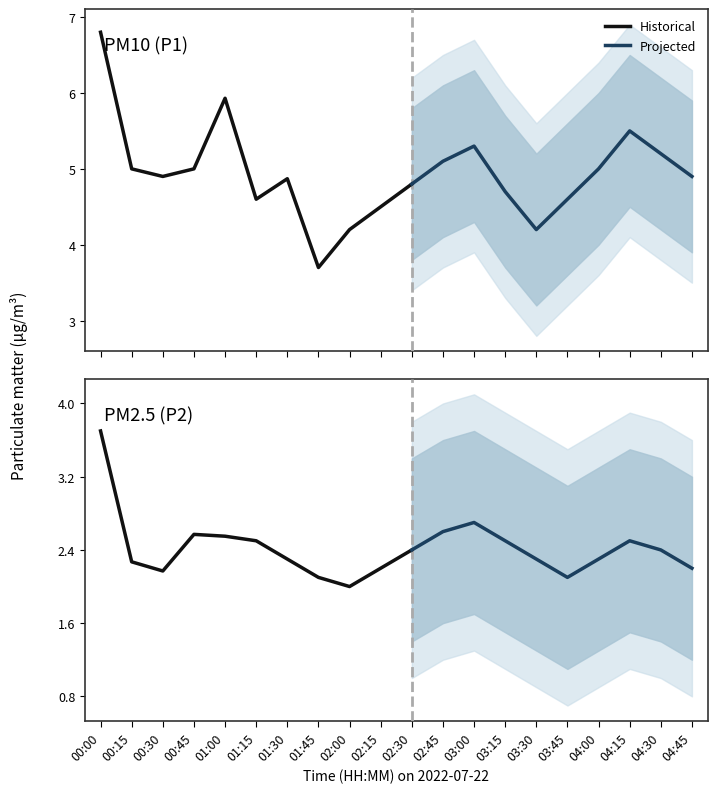

Reading right to left, transcribe all the data shown in this chart.

P1: 04:45=4.9	04:30=5.2	04:15=5.5	04:00=5.0	03:45=4.6	03:30=4.2	03:15=4.7	03:00=5.3	02:45=5.1	02:30=4.8	02:15=4.5	02:00=4.2	01:45=3.7	01:30=4.9	01:15=4.6	01:00=5.9	00:45=5.0	00:30=4.9	00:15=5.0	00:00=6.8
P2: 04:45=2.2	04:30=2.4	04:15=2.5	04:00=2.3	03:45=2.1	03:30=2.3	03:15=2.5	03:00=2.7	02:45=2.6	02:30=2.4	02:15=2.2	02:00=2.0	01:45=2.1	01:30=2.3	01:15=2.5	01:00=2.5	00:45=2.6	00:30=2.2	00:15=2.3	00:00=3.7